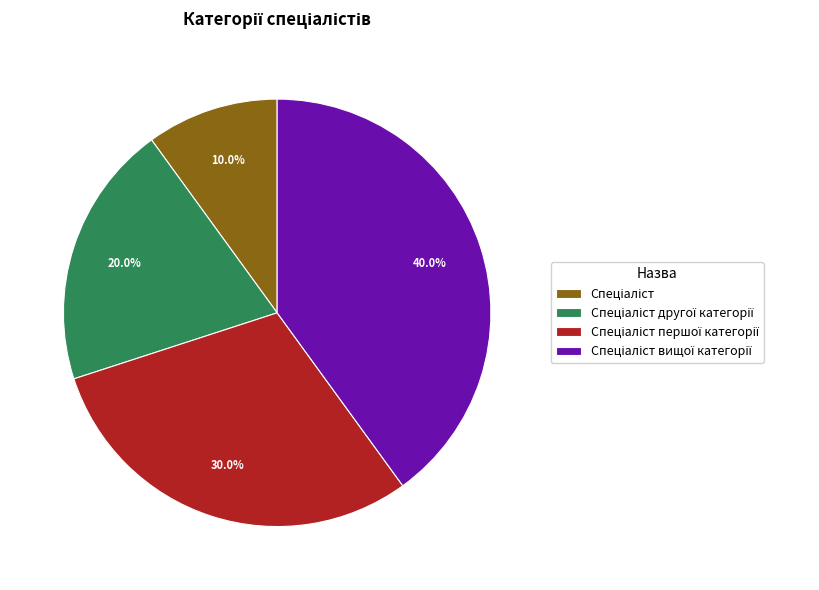

Is there a majority slice in this chart?

No